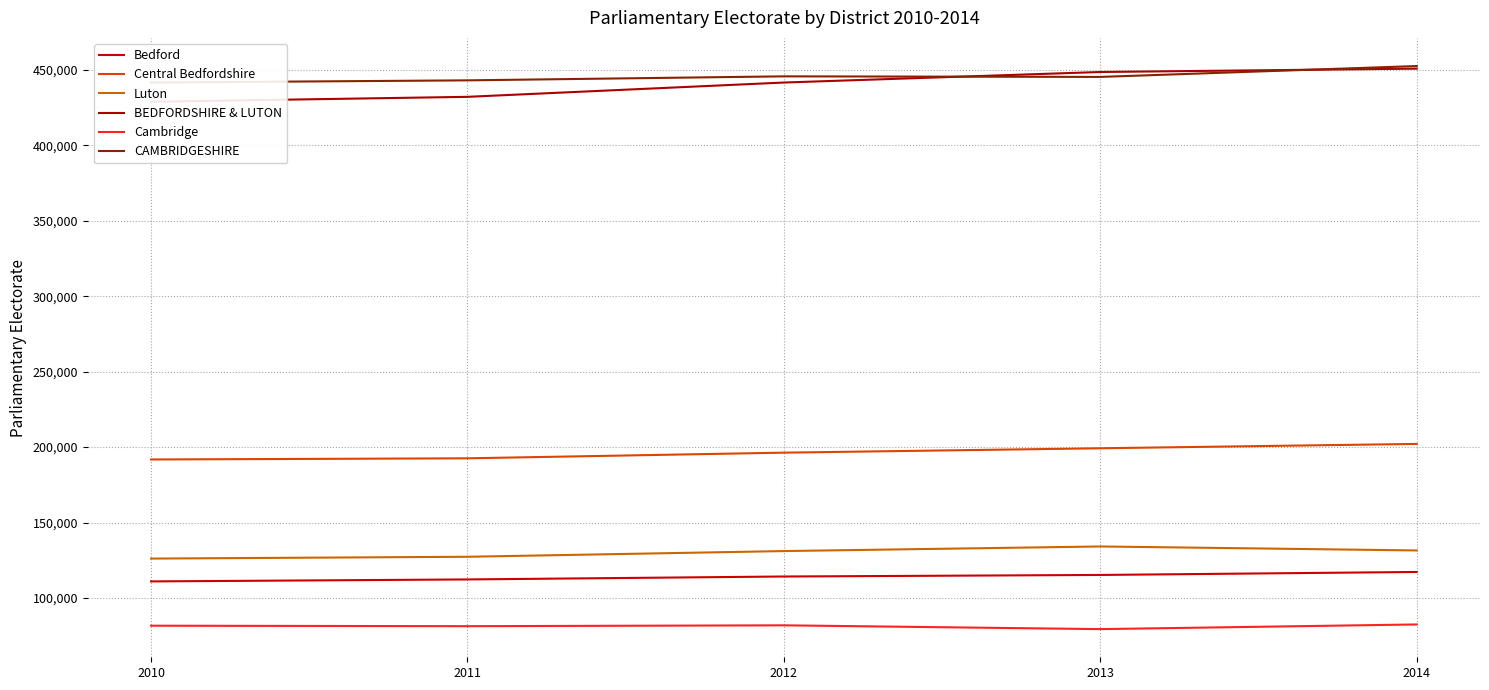

What is the value of the Cambridge point at the 5th from the left?

82439